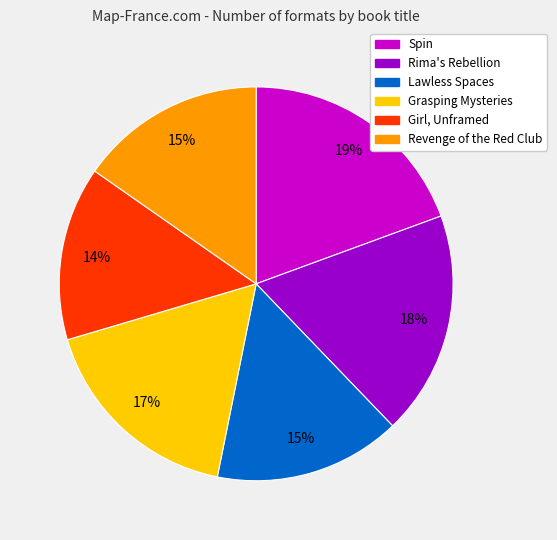

Is there any slice that represents more than half of the pie?

No